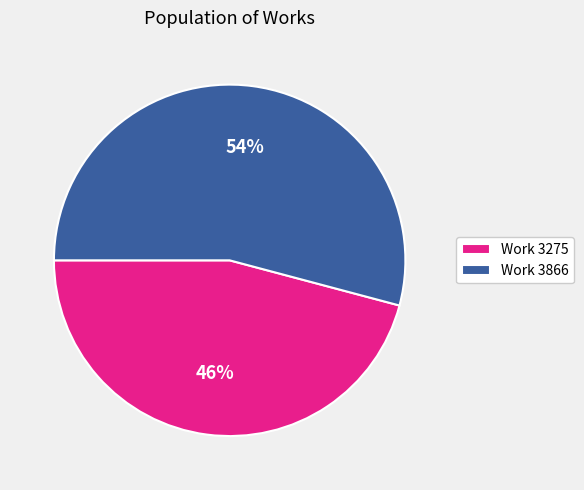

Rank the categories by value from highest to lowest.

Work 3866, Work 3275